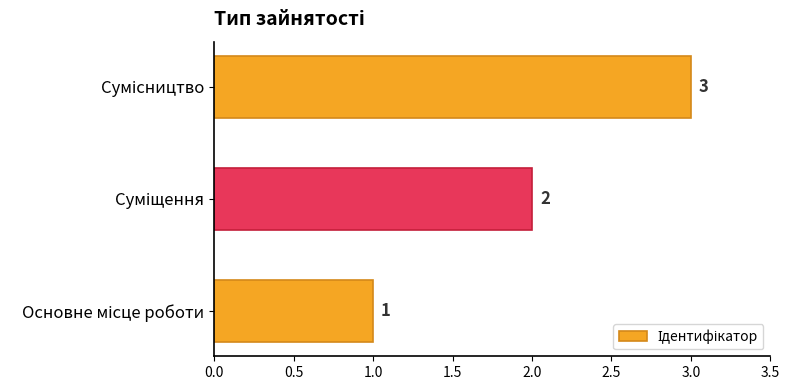

What is the sum of all values?

6